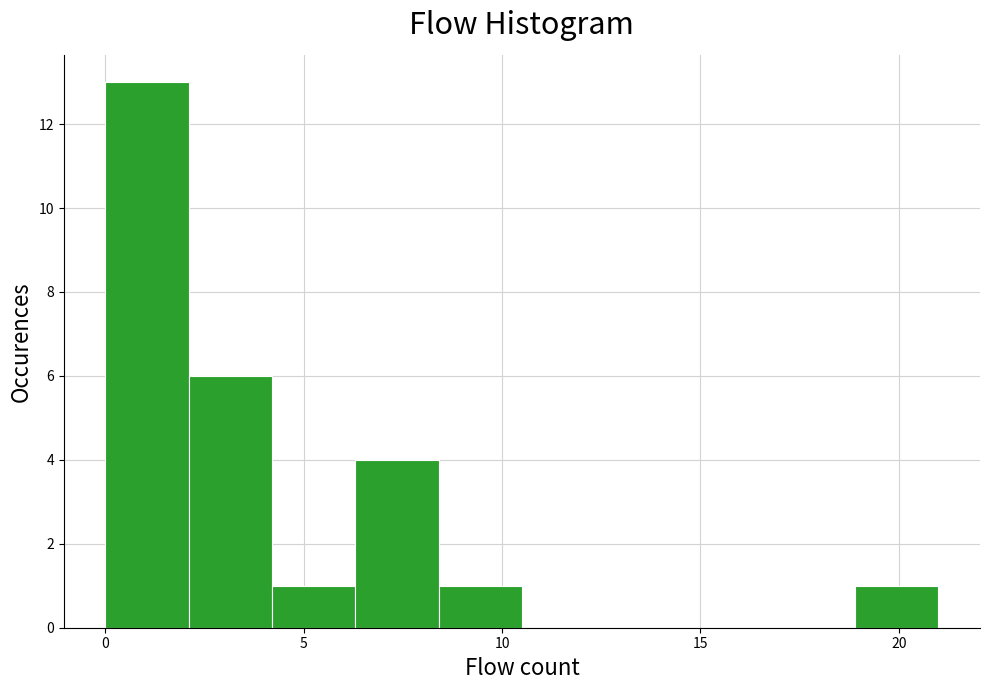

Reading left to right, list every bar in this chart as the range it spans on the x-axis followed by its height. Neither the bar edges nor the heights are printed on the chart, so give them approximately, as read against the axes.

0.0 to 2.1: 13
2.1 to 4.2: 6
4.2 to 6.3: 1
6.3 to 8.4: 4
8.4 to 10.5: 1
10.5 to 12.6: 0
12.6 to 14.7: 0
14.7 to 16.8: 0
16.8 to 18.9: 0
18.9 to 21.0: 1